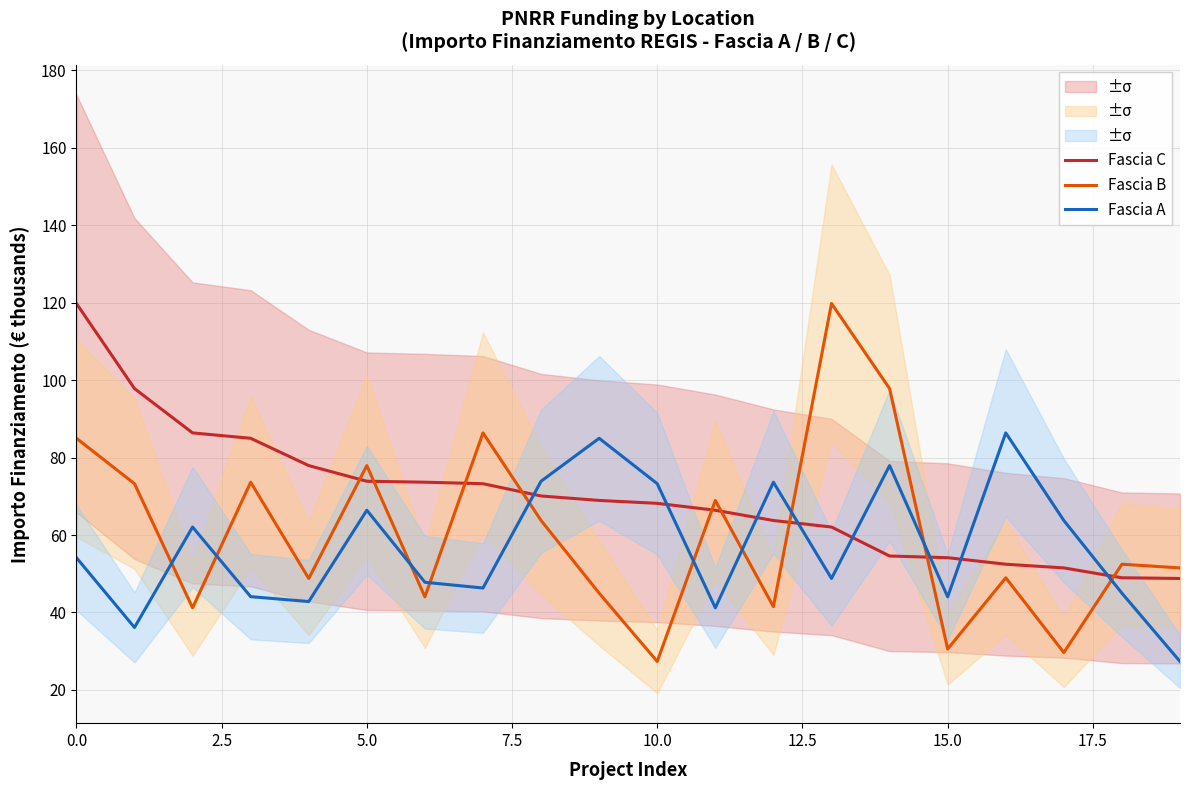

True or false: Fascia B and Fascia A intersect in this chart.

True